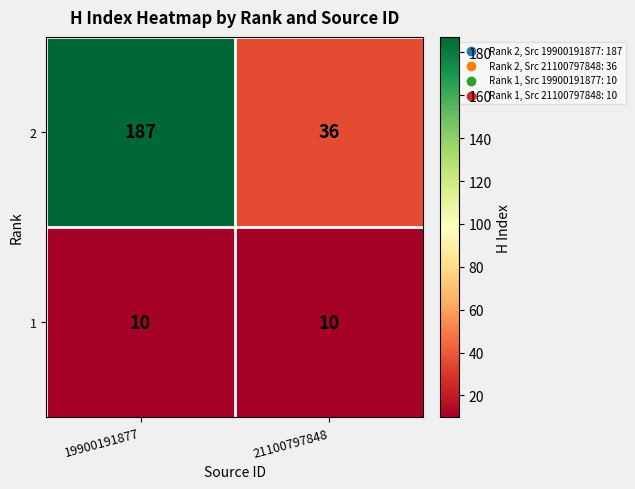

List the series in order of their peak value, lowest first.

1, 2